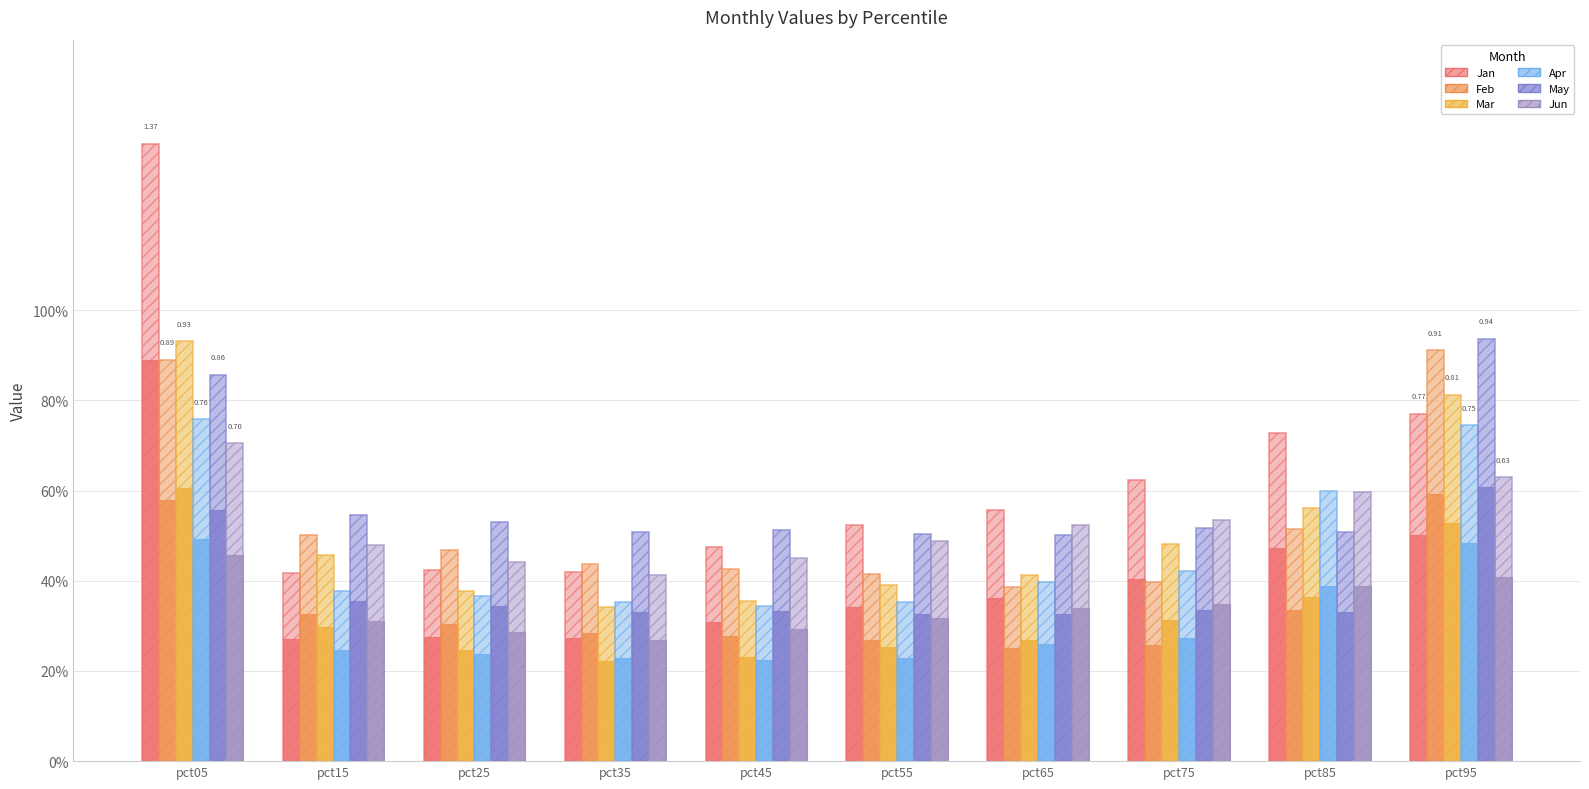

What is the difference between the highest and lowest values at pct85?

0.2